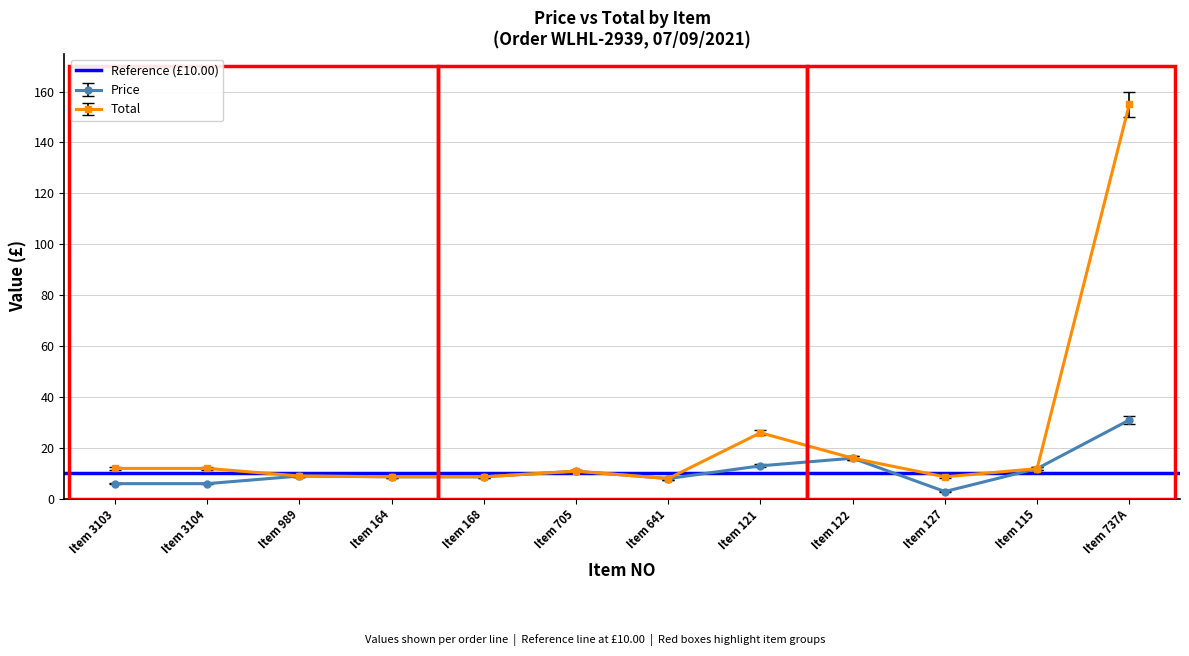

True or false: Price and Total cross at least once.

False